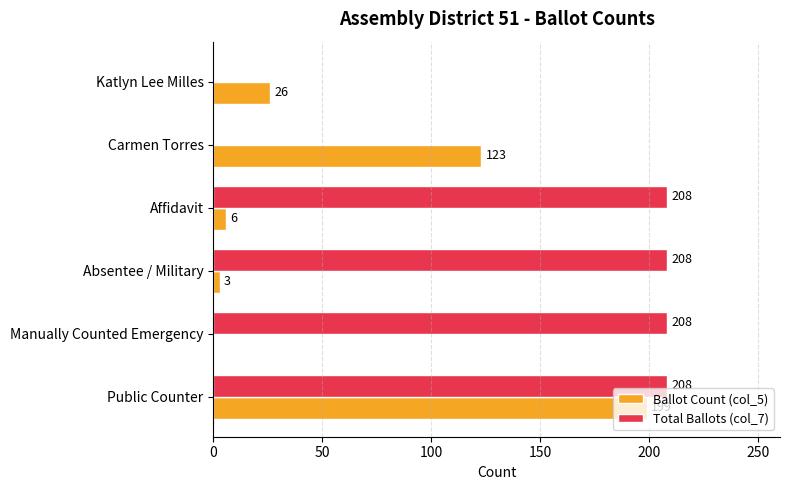

What is the maximum value for Ballot Count (col_5)?

199